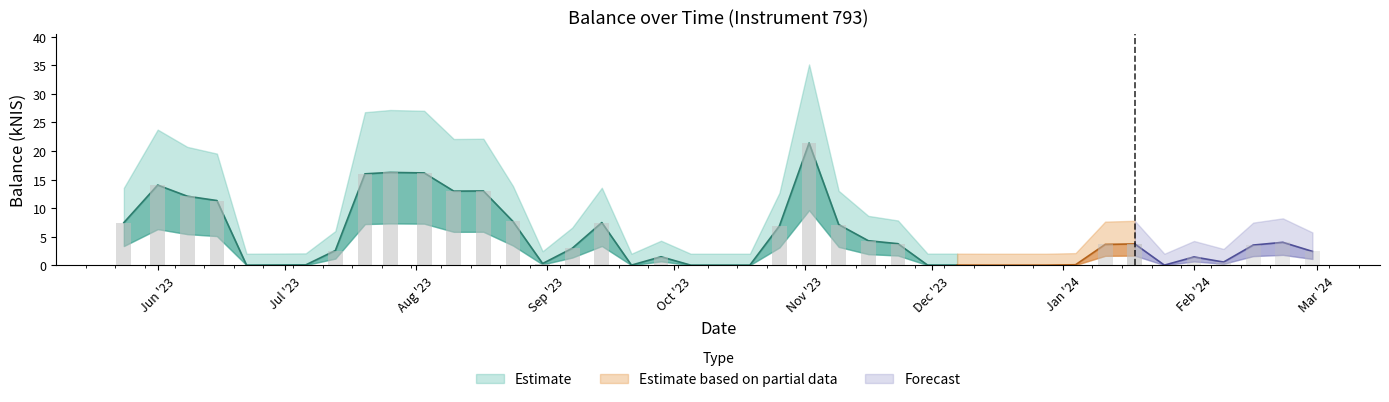

Between 2023-08-10 and 2024-01-25, which is larger?

2023-08-10